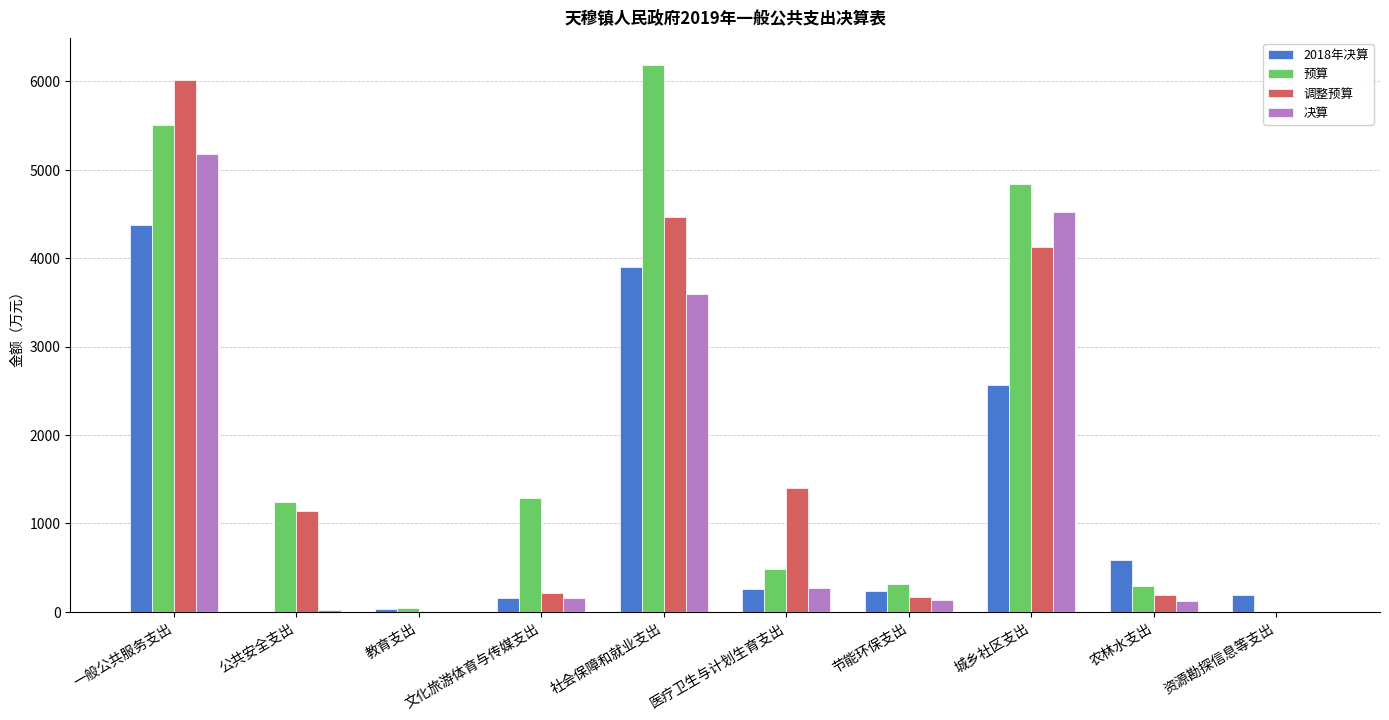

Is it true that 决算 equals 6765.8 at 一般公共服务支出?

False